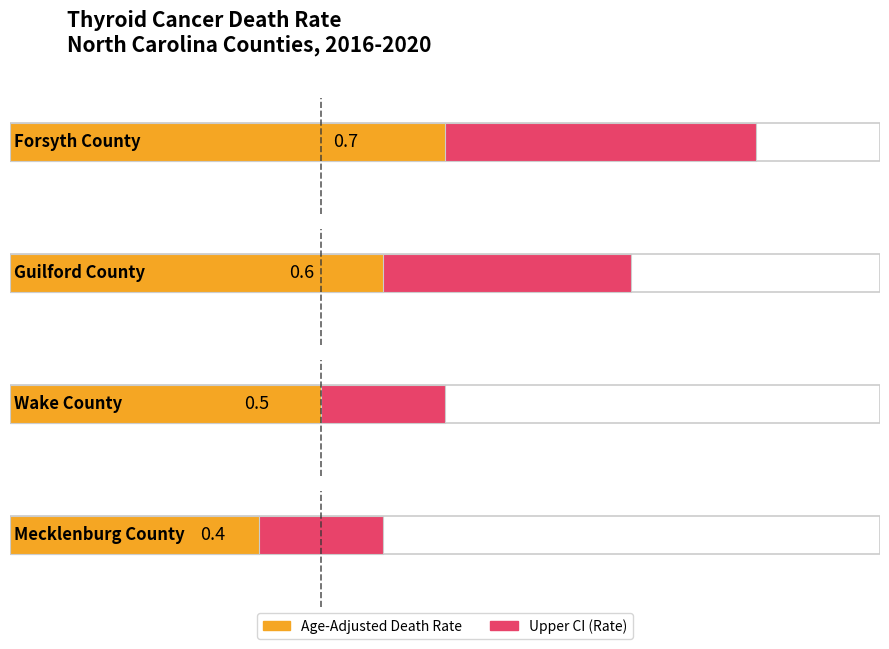

At how many categories does at least one series exceed 0?

4